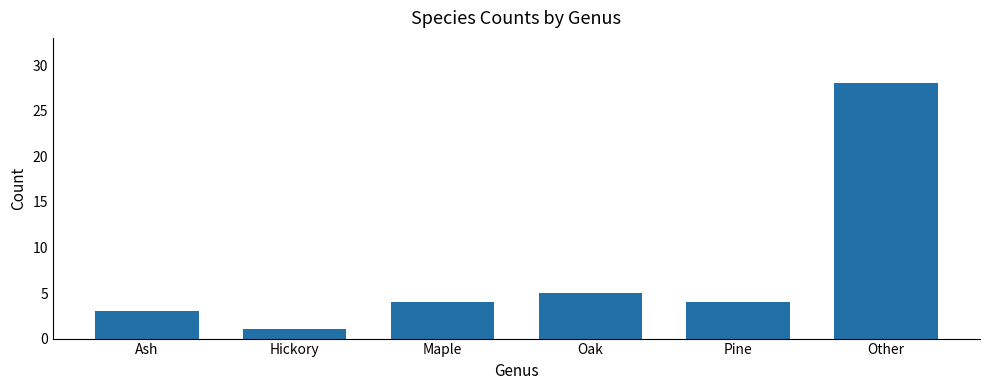

What is the label of the 6th bar from the right?

Ash